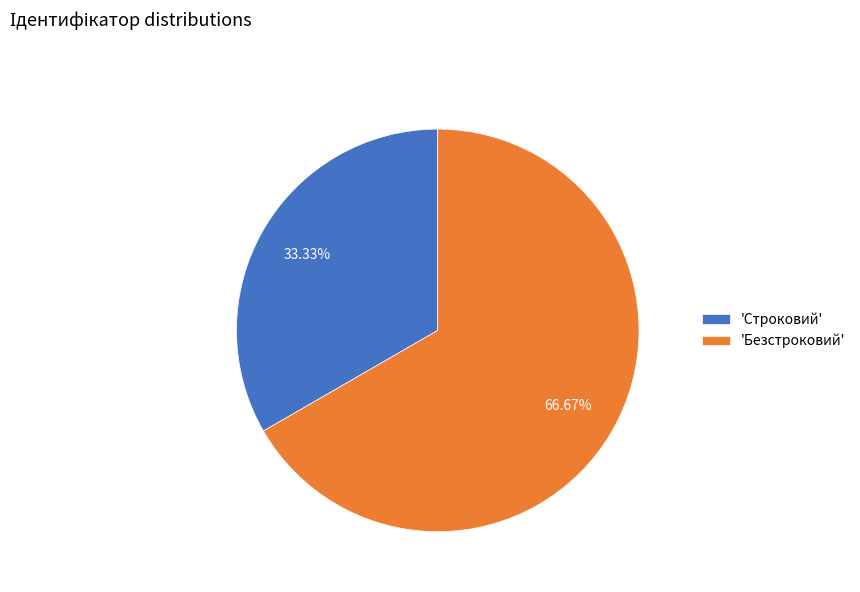

Combined, do 'Безстроковий' and 'Строковий' account for over 50%?

Yes